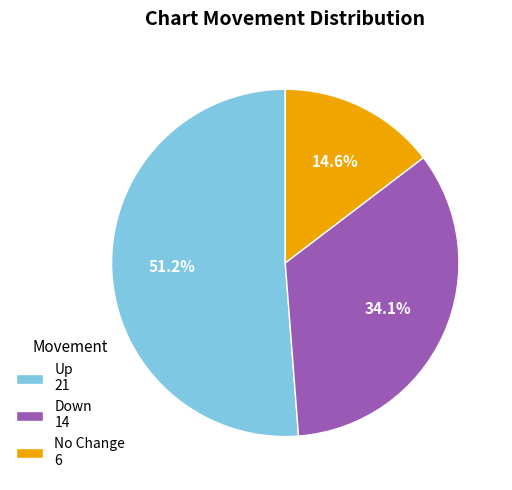

Does No Change 6 represent more than half of the total?

No